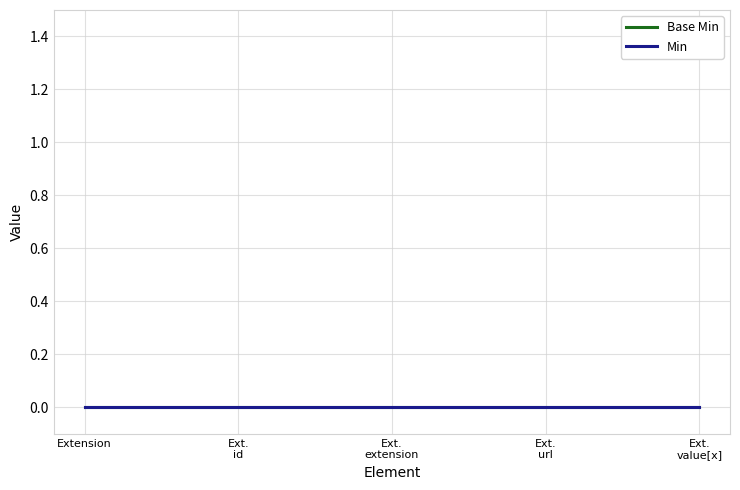

At which category is the sum across all series the highest?

Extension.url